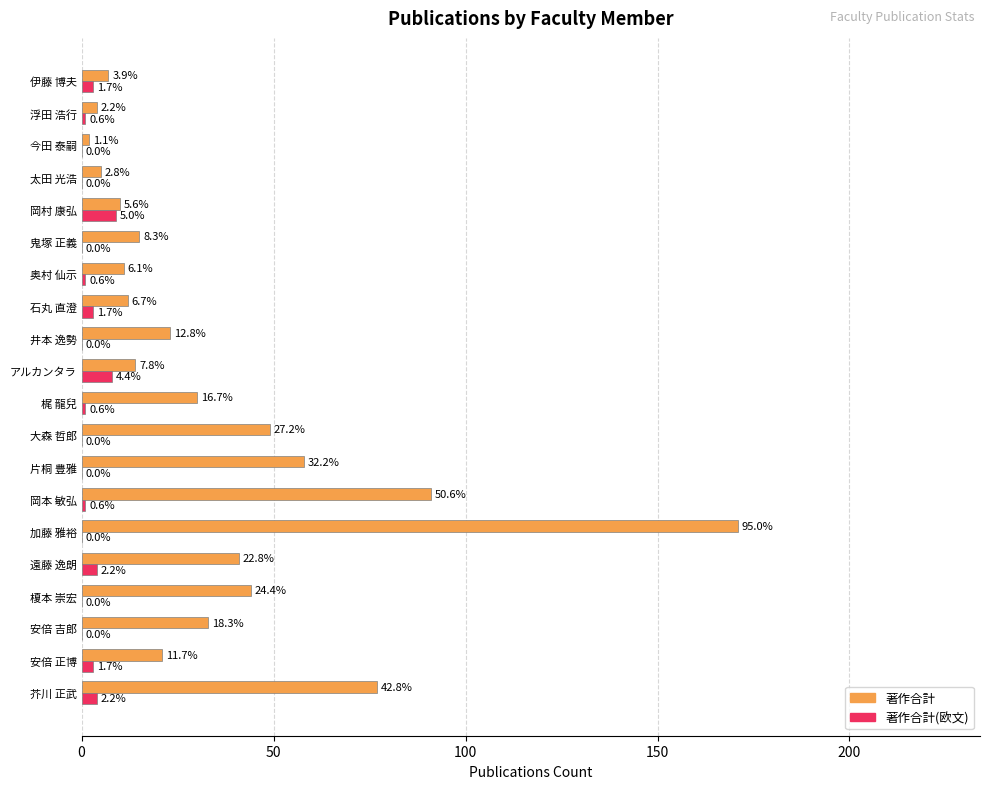

What position from the left is 浮田 浩行?

19